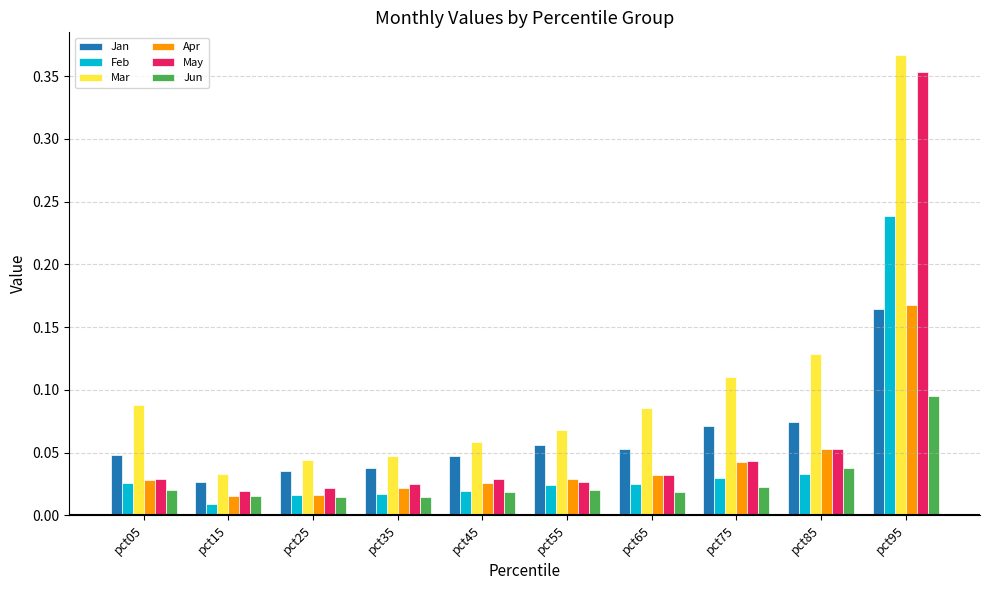

What are all the series names shown in the legend?

Jan, Feb, Mar, Apr, May, Jun